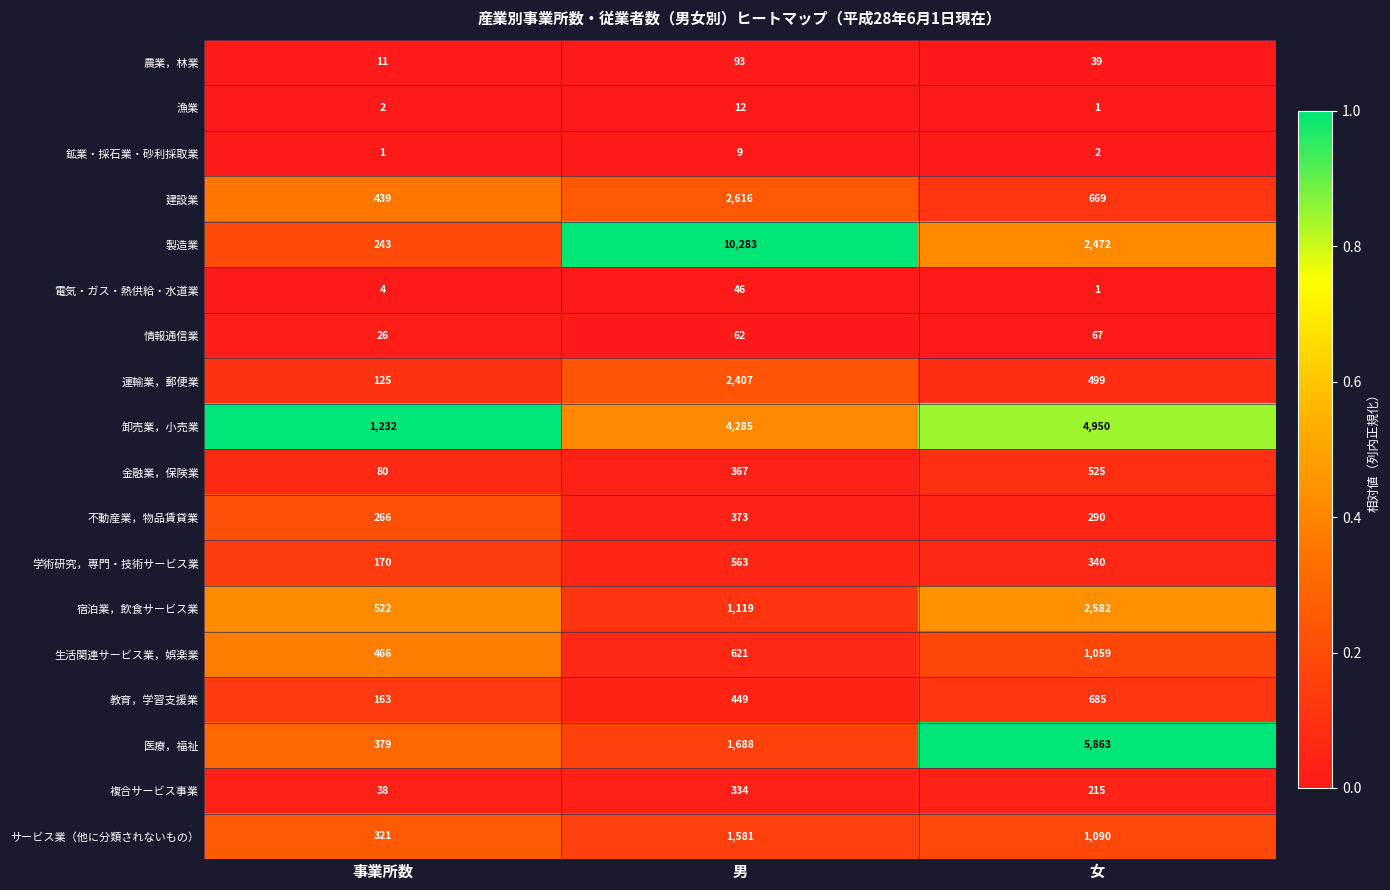

Between 男 and 女, which series saw the biggest shift?

製造業